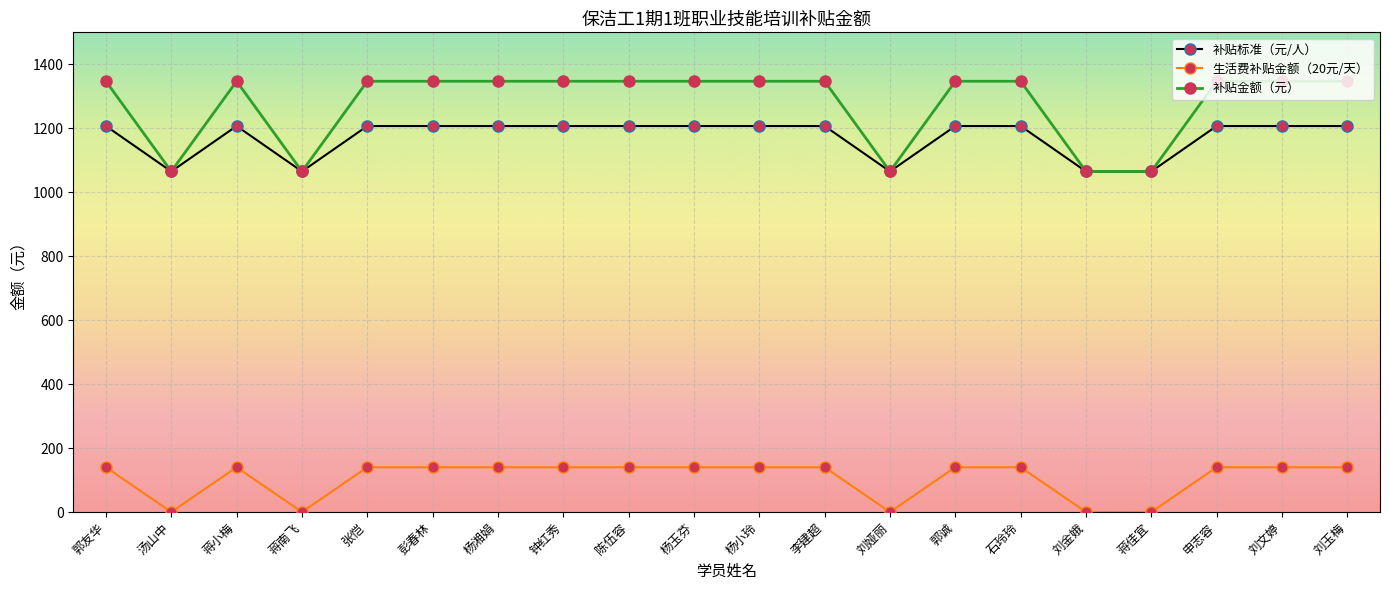

True or false: 补贴标准（元/人） and 生活费补贴金额（20元/天） intersect in this chart.

False